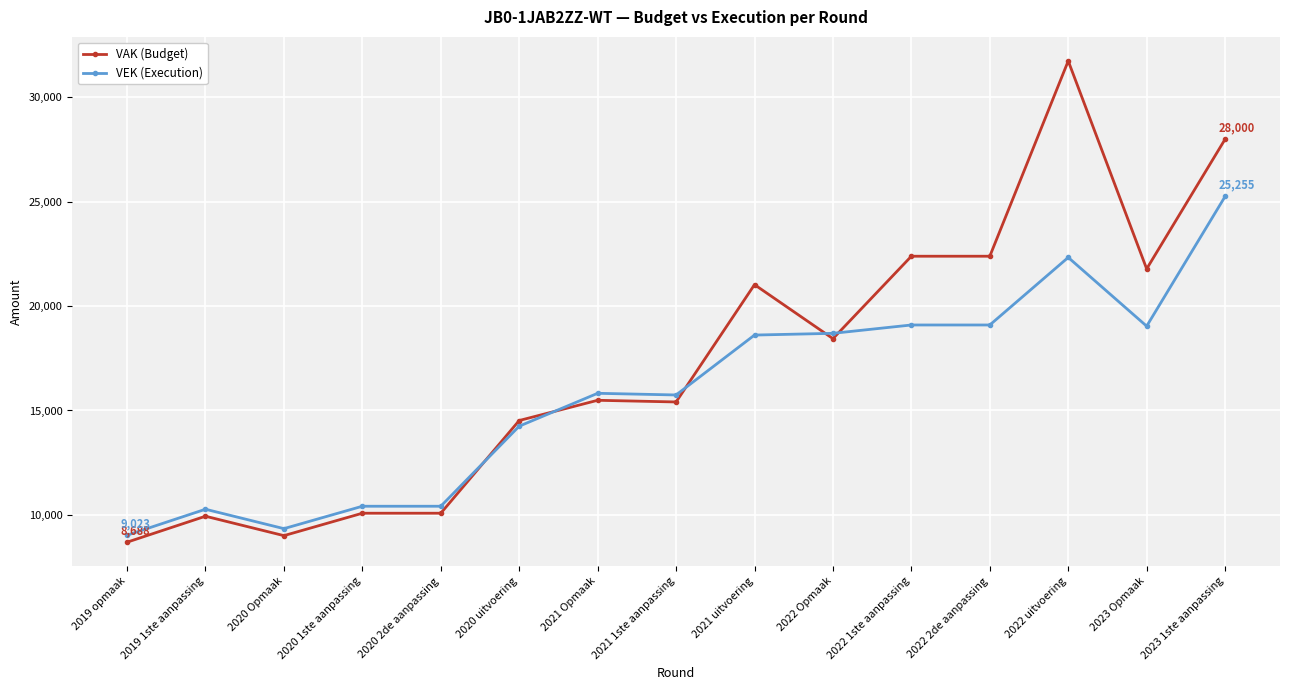

Where is VEK (Execution) nearest to the value 17139?

2021 Opmaak